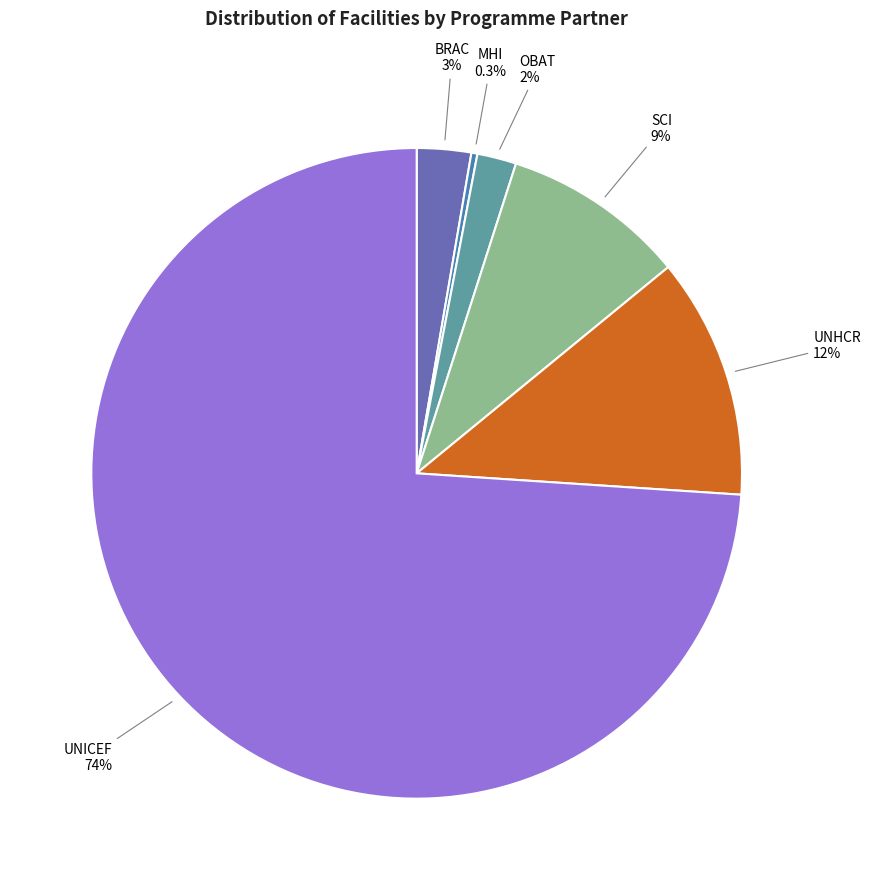

Rank the categories by value from lowest to highest.

MHI, OBAT, BRAC, SCI, UNHCR, UNICEF